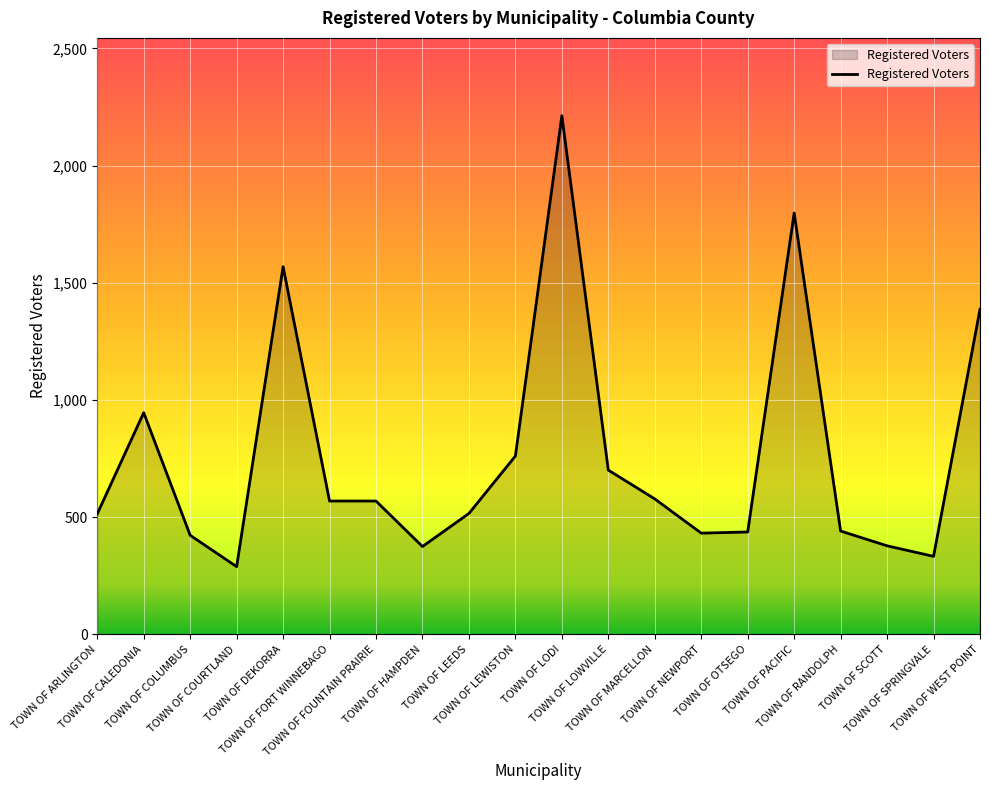

What is the sum of the values at TOWN OF FOUNTAIN PRAIRIE and TOWN OF SPRINGVALE?

902